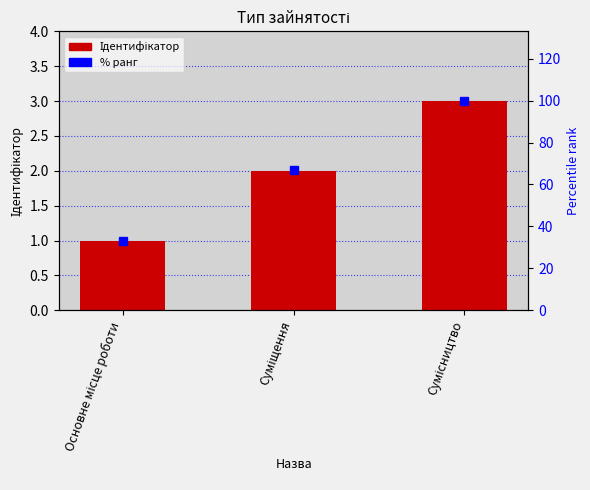

What is the label of the 2nd bar from the left?

Суміщення